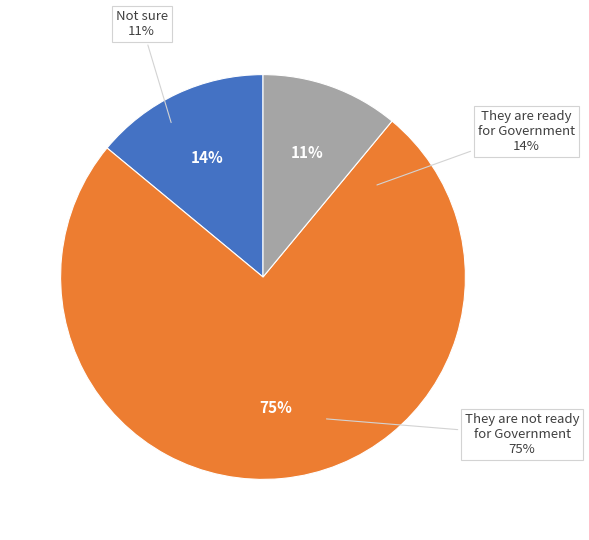

How many segments does this pie chart have?

3